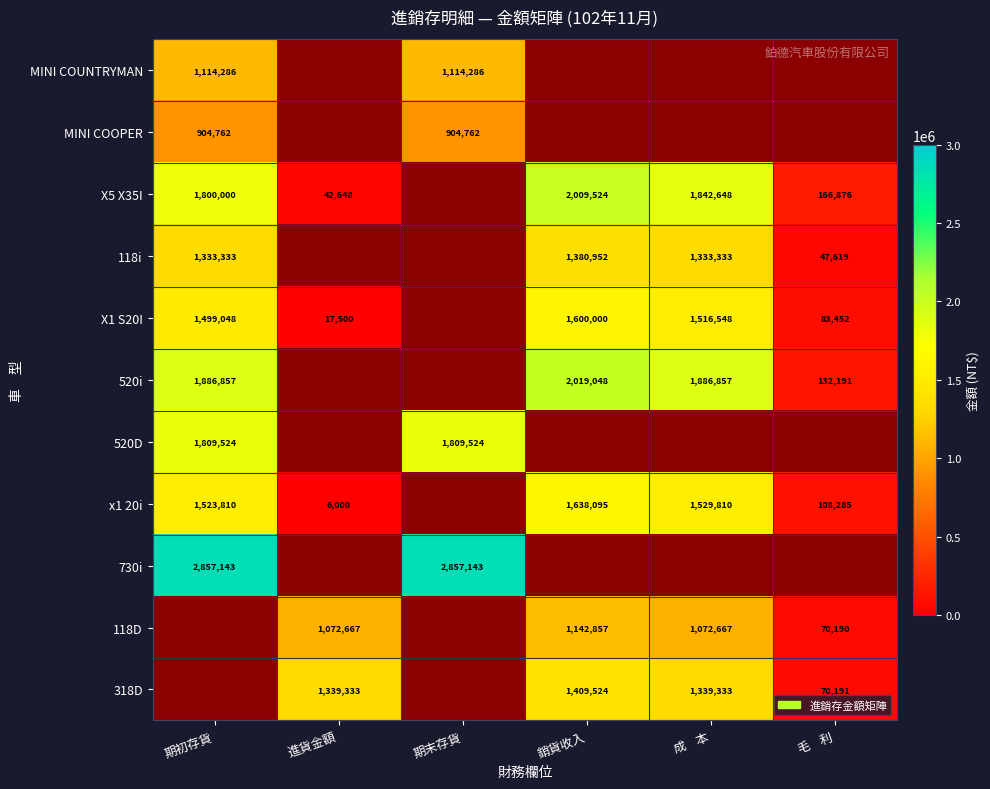

Is it true that 118i equals 853027 at 成    本?

False